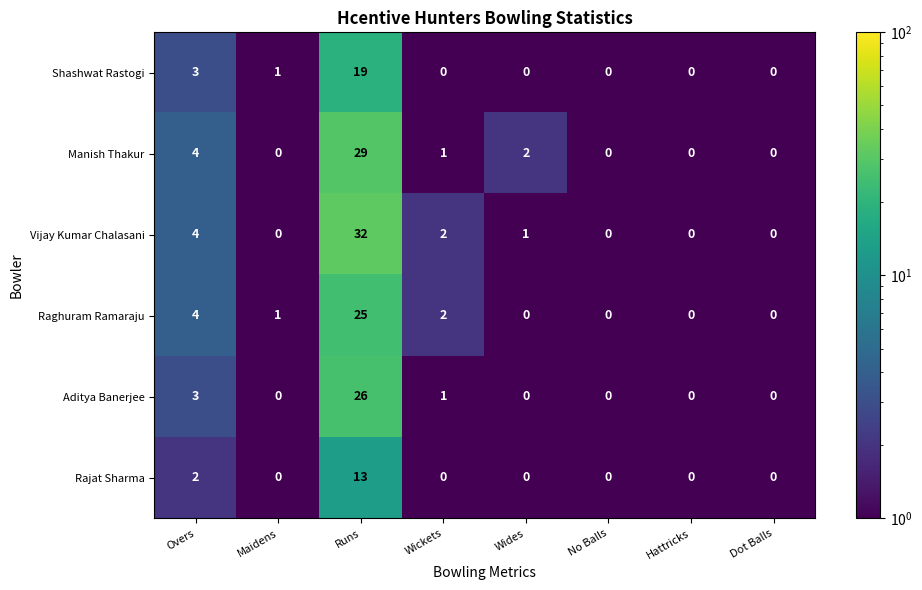

Which series changed the most between Runs and Wides?

Vijay Kumar Chalasani